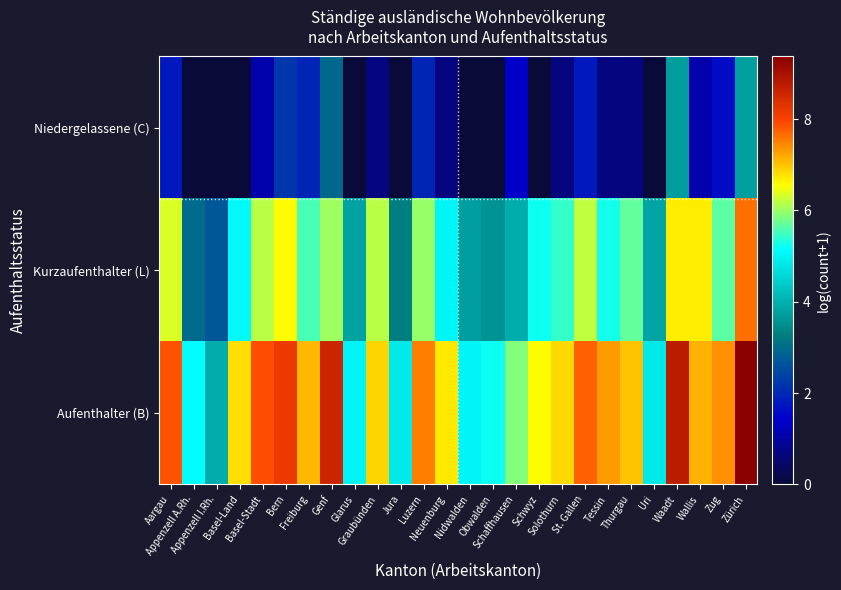

Which category has the highest value across all series?

Zürich